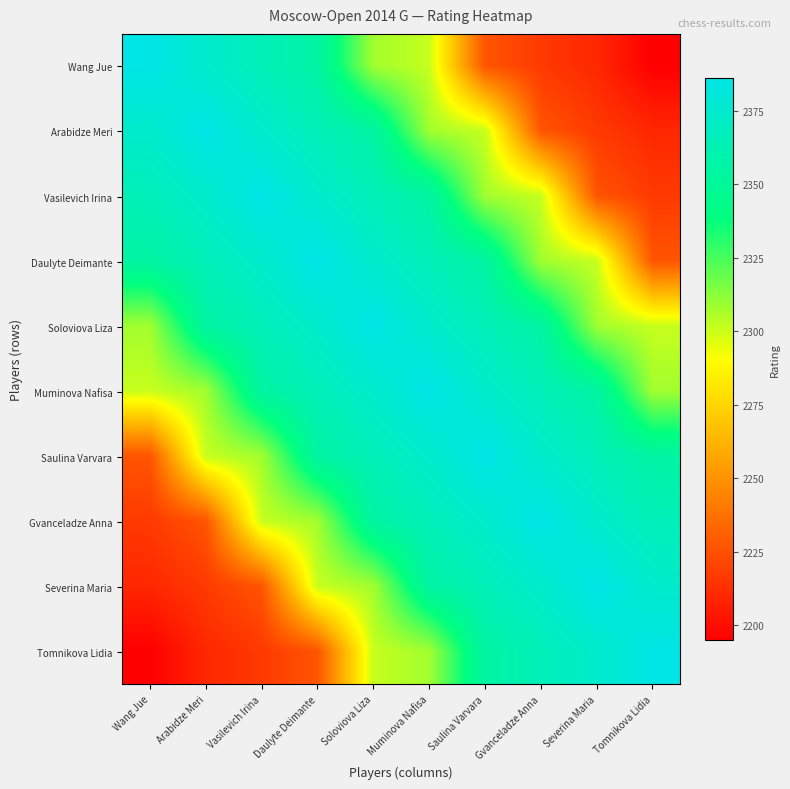

Count the number of categories in the chart.

10